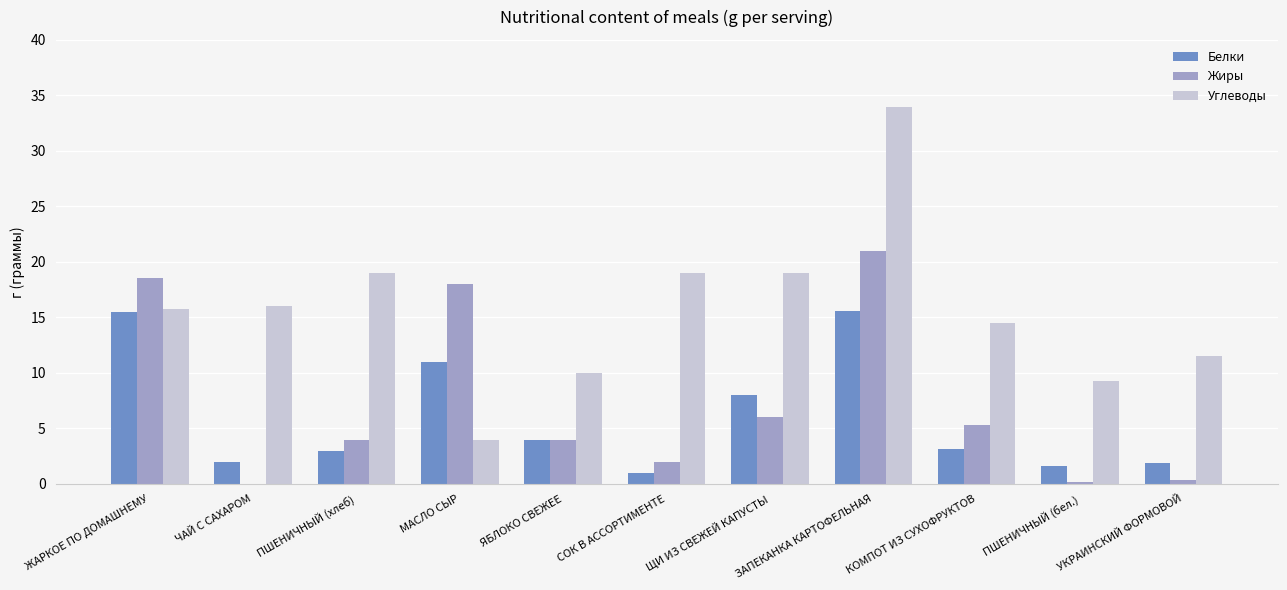

What is the sum of all Углеводы values?

172.1